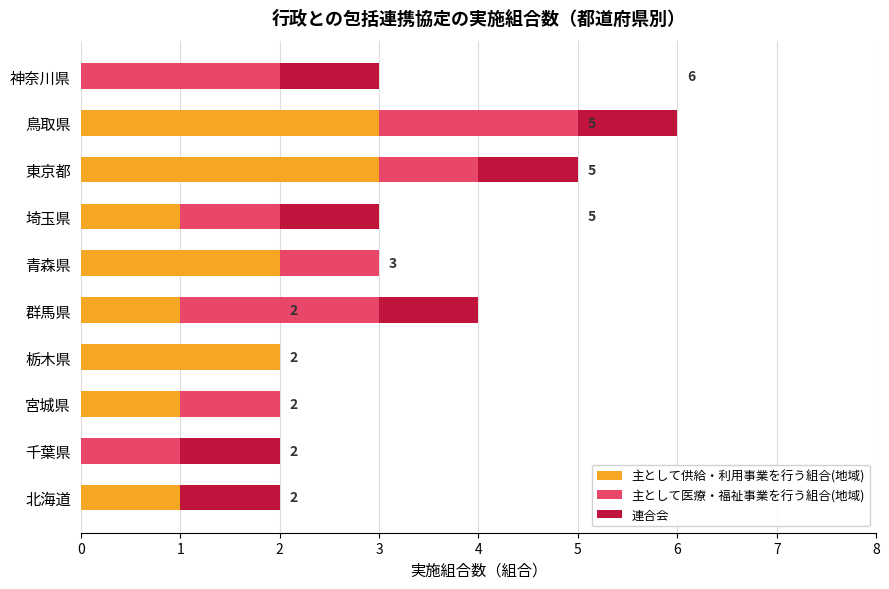

What is the total value across all series at 東京都?

5